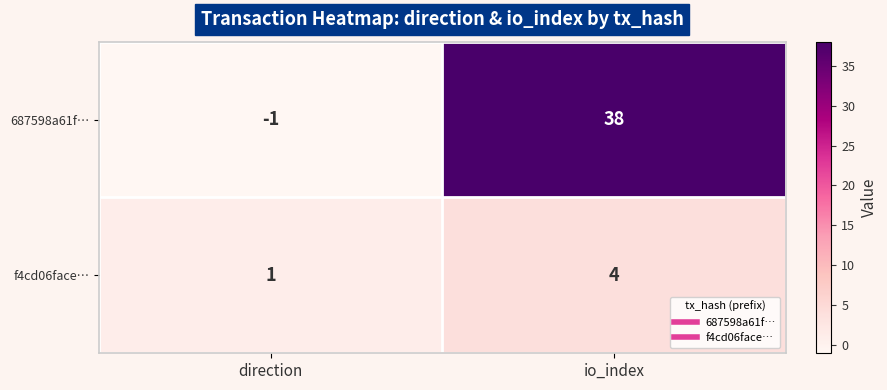

Which category has the lowest value in the 687598a61f… series?

direction